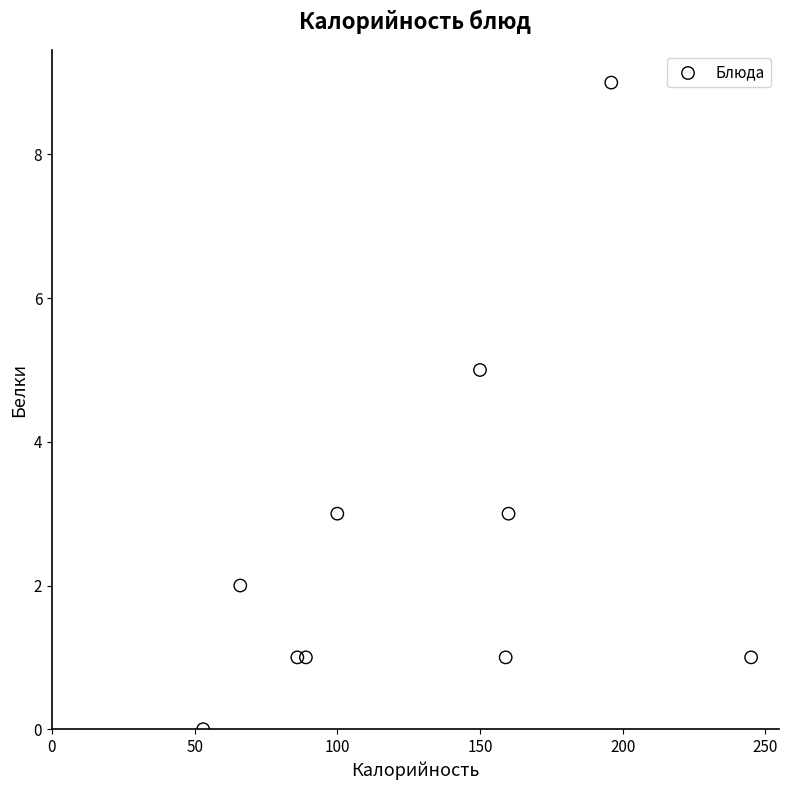

What is the range of X values (max minus min)?

192